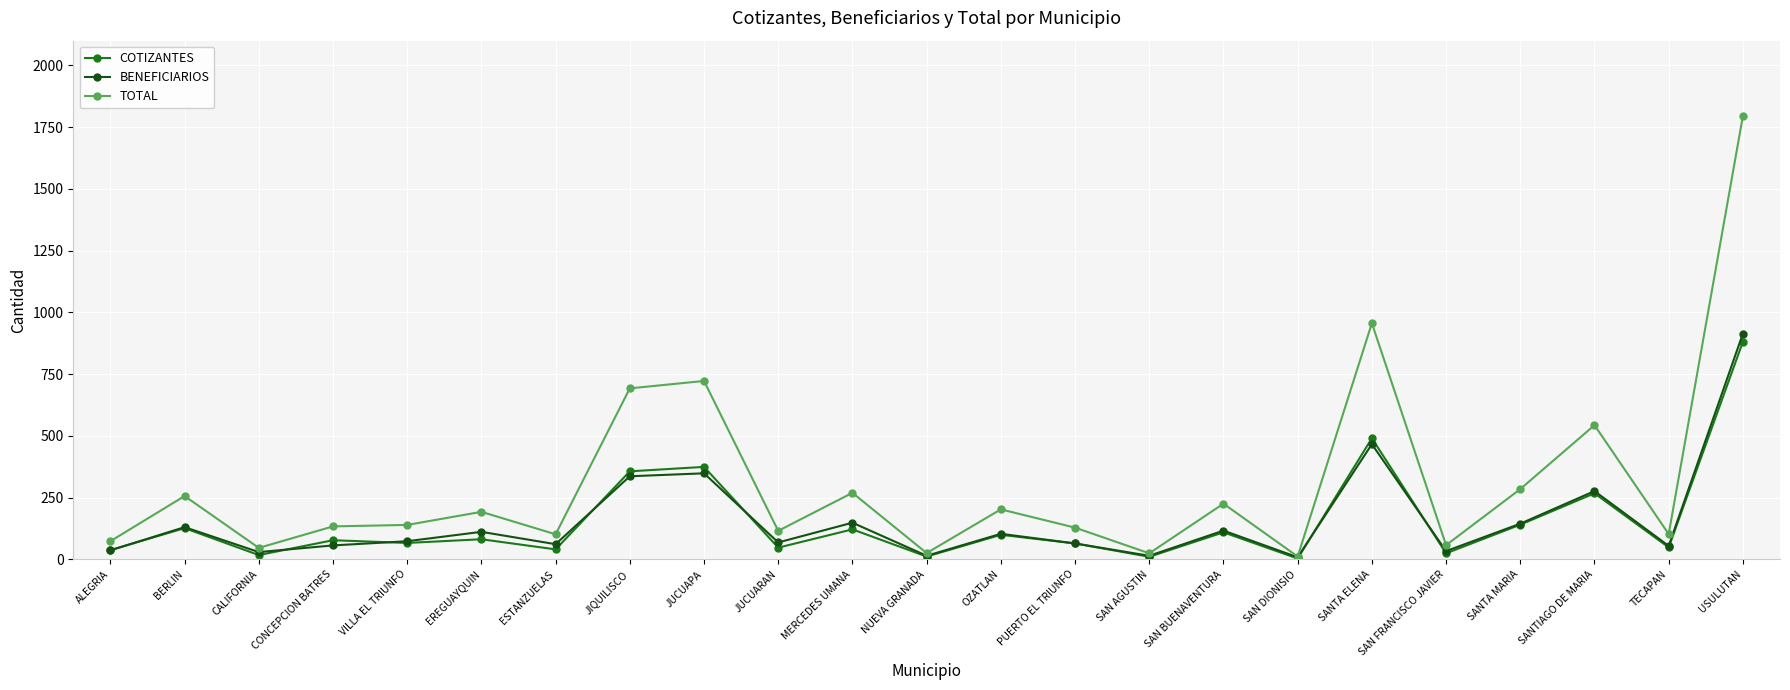

Count the number of data series in this chart.

3